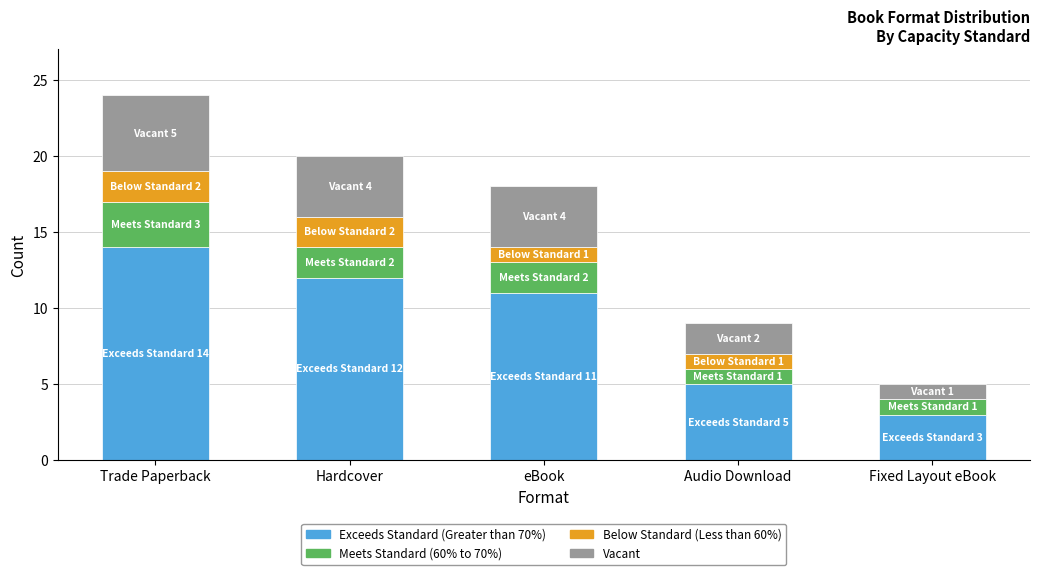

The value of Exceeds Standard (Greater than 70%) at Hardcover is 12. True or false?

True